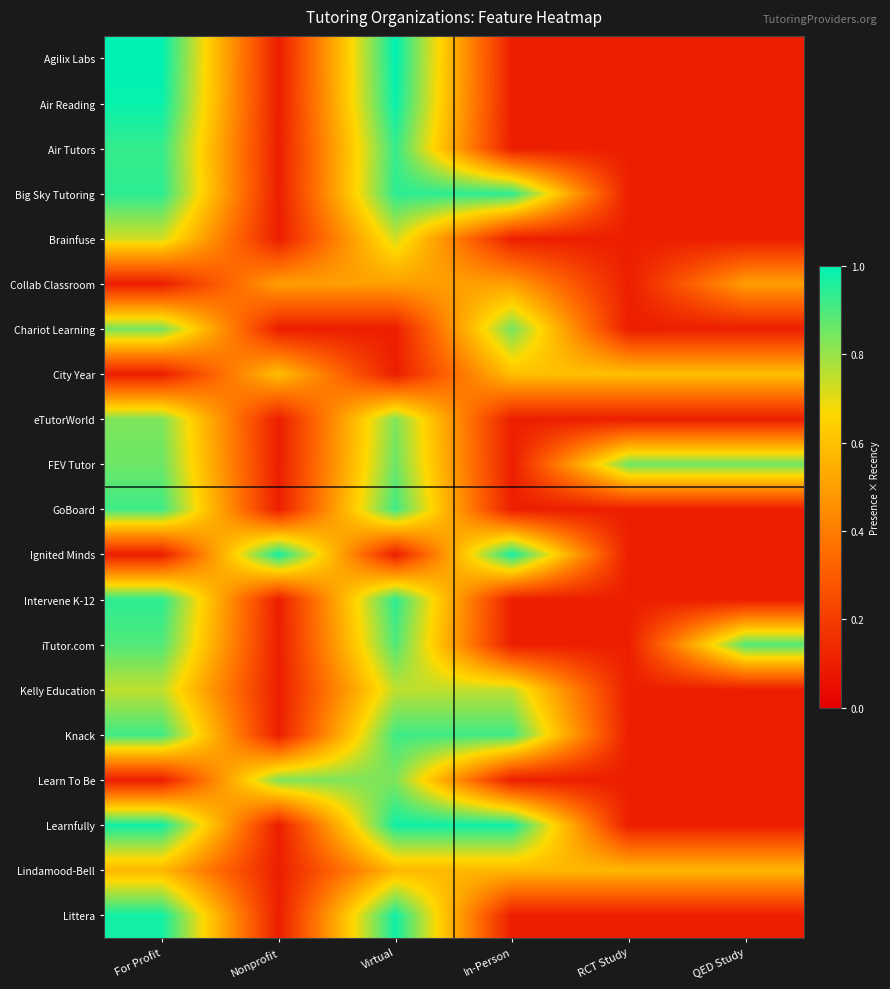

What is the greatest value displayed?

1.0